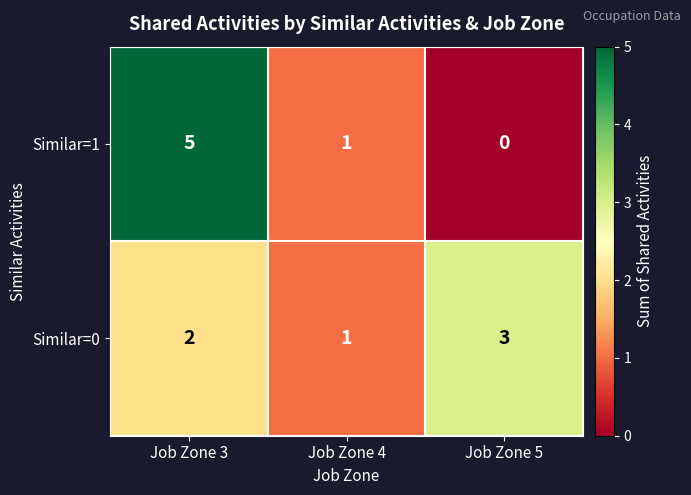

How many data points does each series have?

3